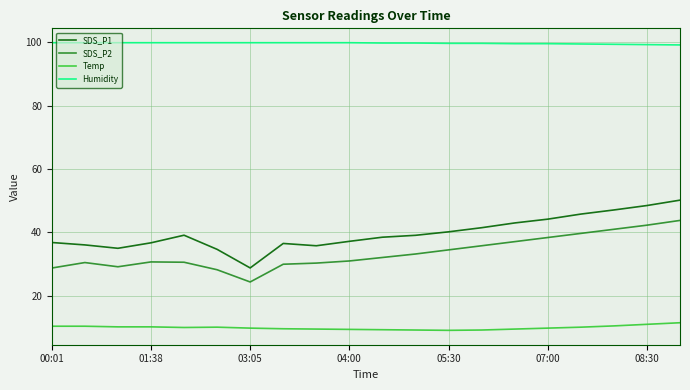

What is the maximum value shown in the chart?

99.9